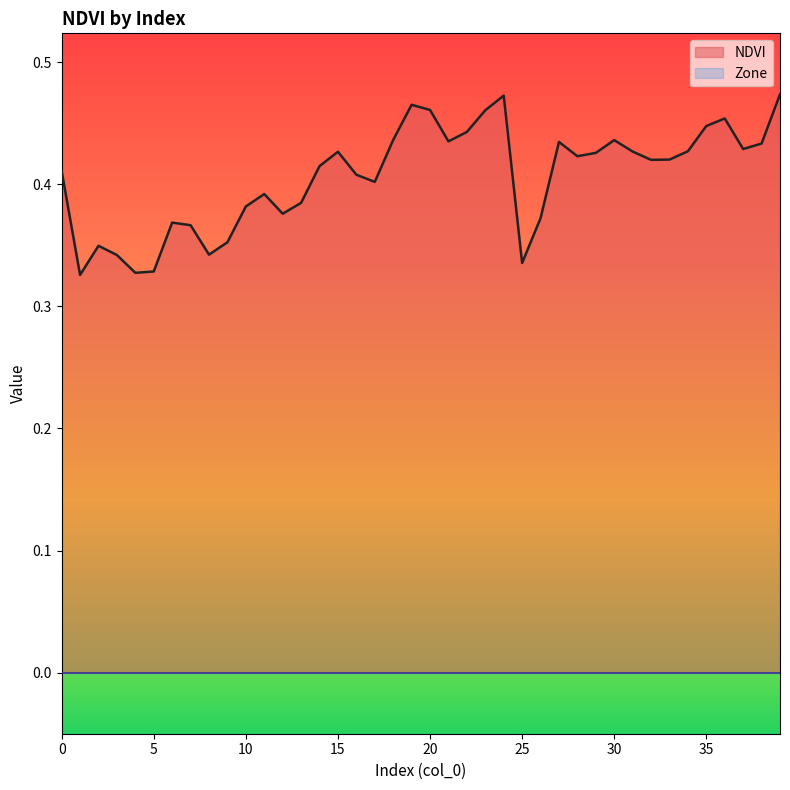

How many interior local valleys (lower than both neighbors) does the data have?

10